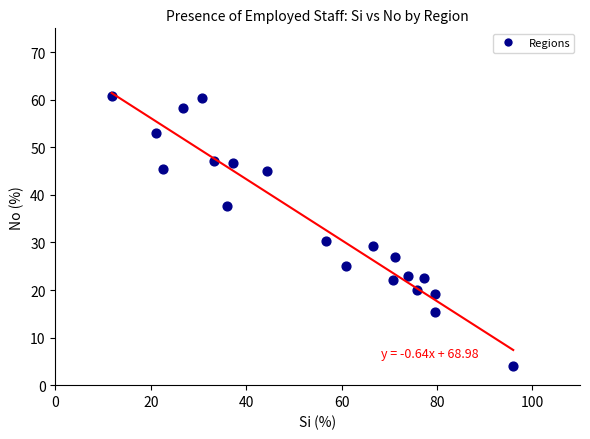

What Y value in the scatter plot is closest to 32?

30.3